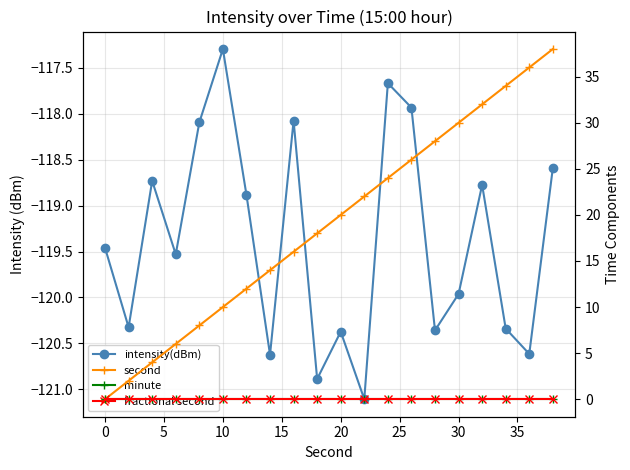

What is the value of the intensity(dBm) point at the 1st from the left?

-119.5